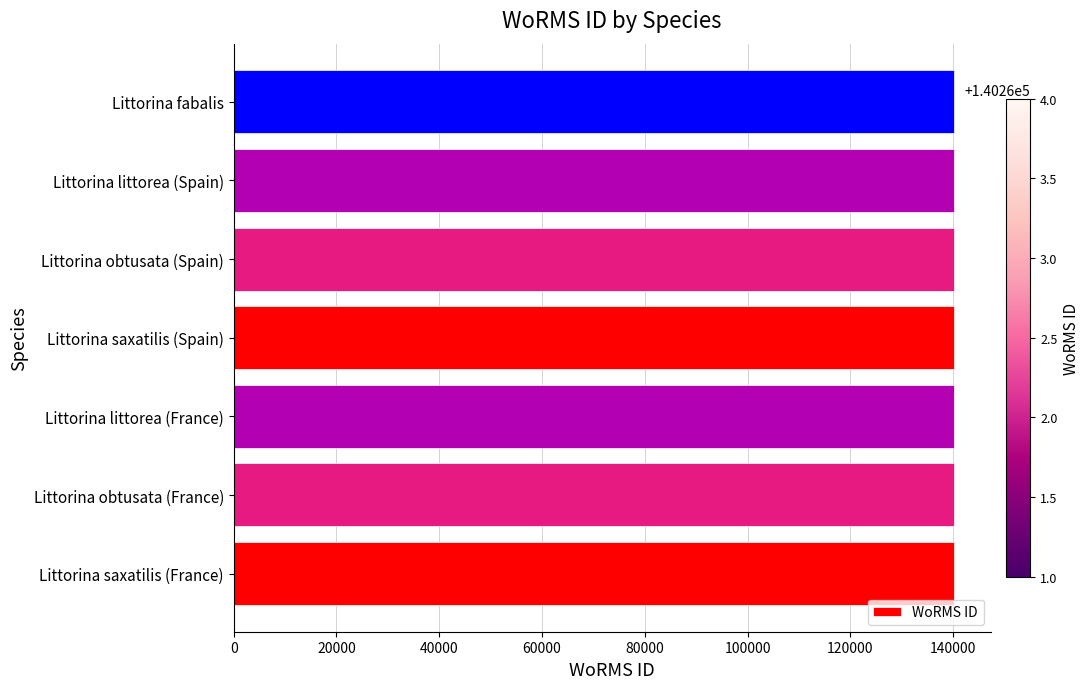

The chart shows a value of 87370 at Littorina saxatilis (Spain). True or false?

False